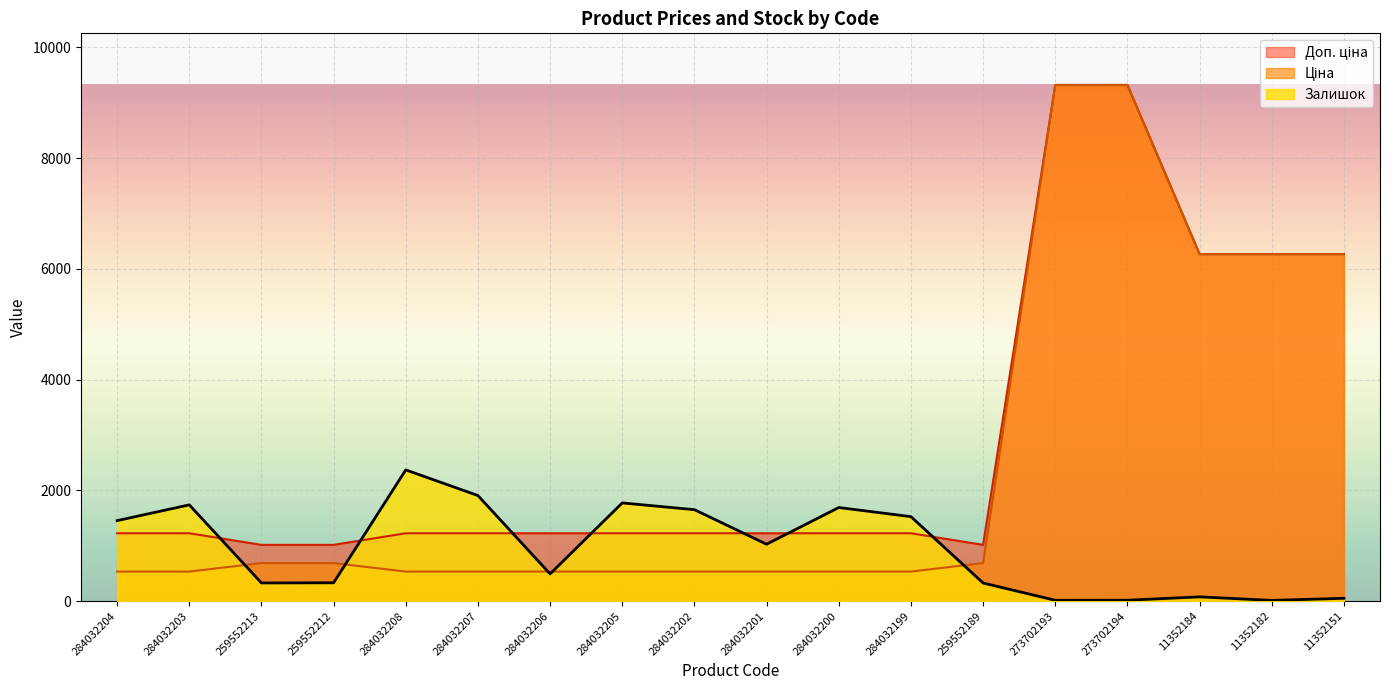

How many series are shown in this chart?

3